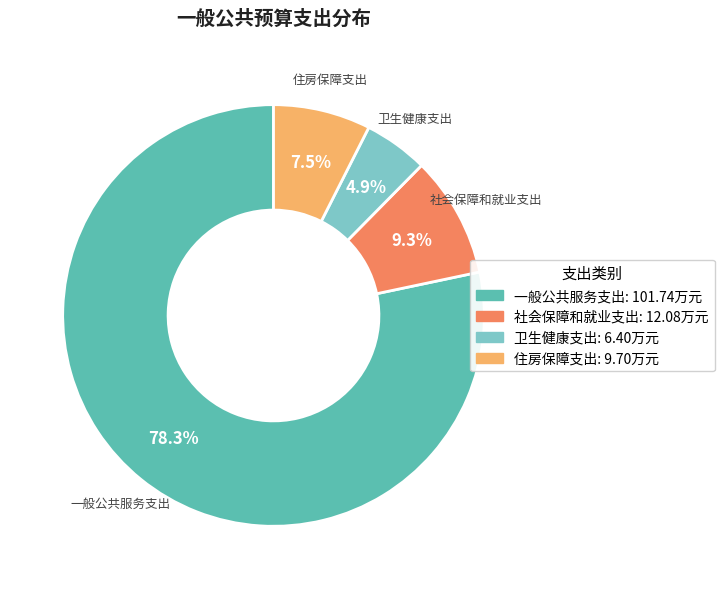

Which slice is the smallest?

卫生健康支出